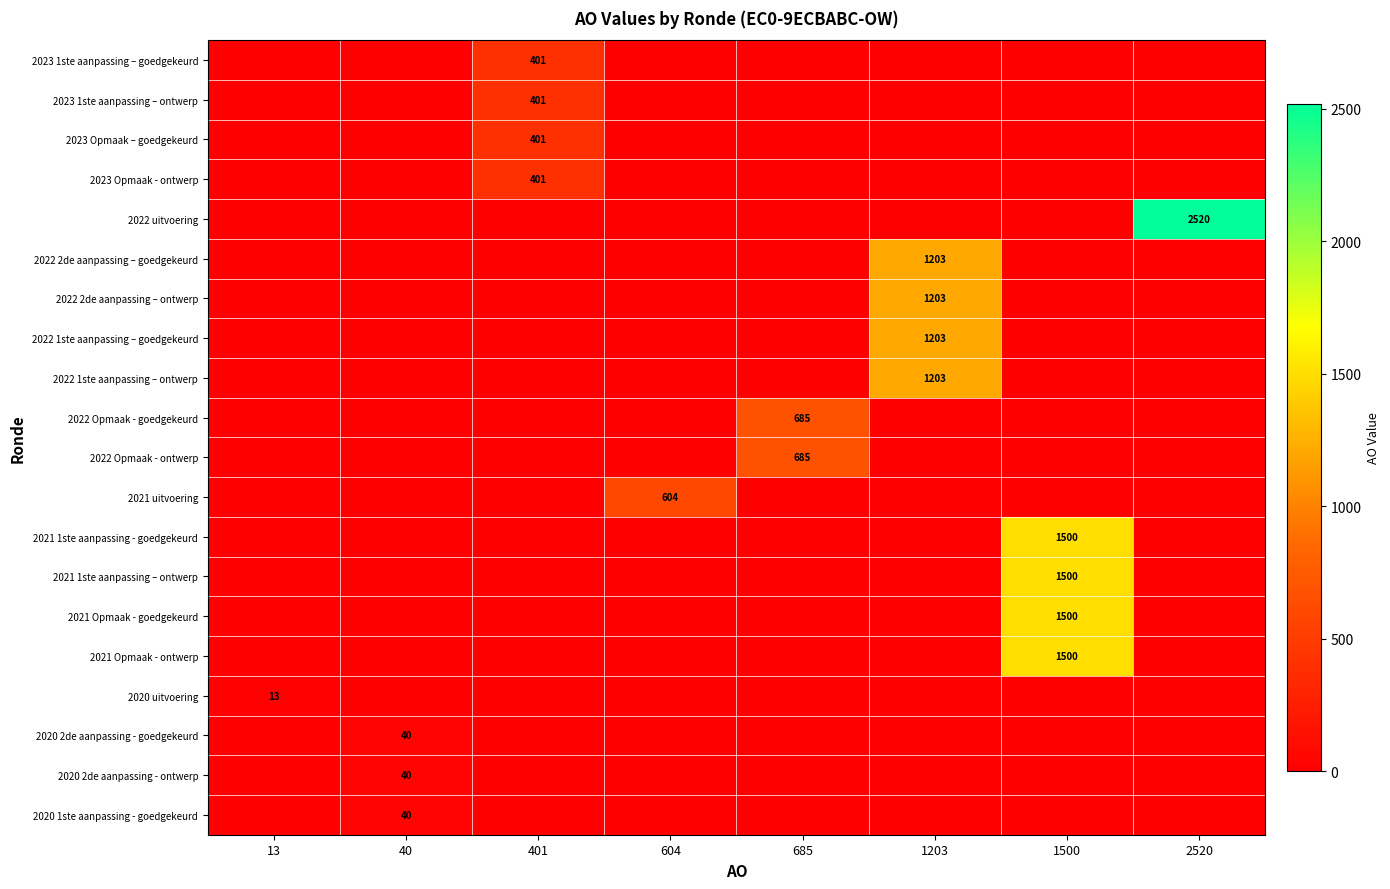

What is the sum of all 2021 1ste aanpassing – ontwerp values?

1500